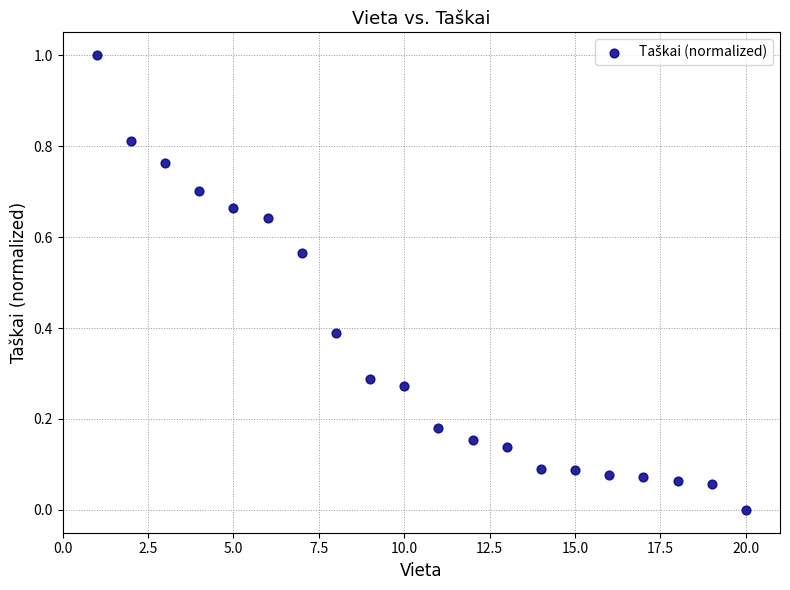

What is the range of X values (max minus min)?

19.0